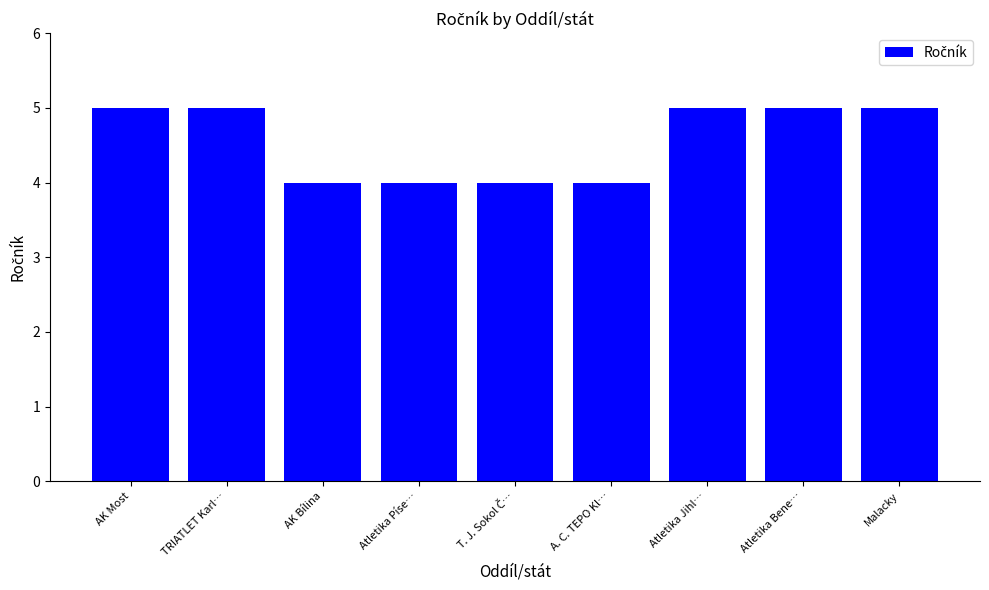

Count the number of data series in this chart.

1